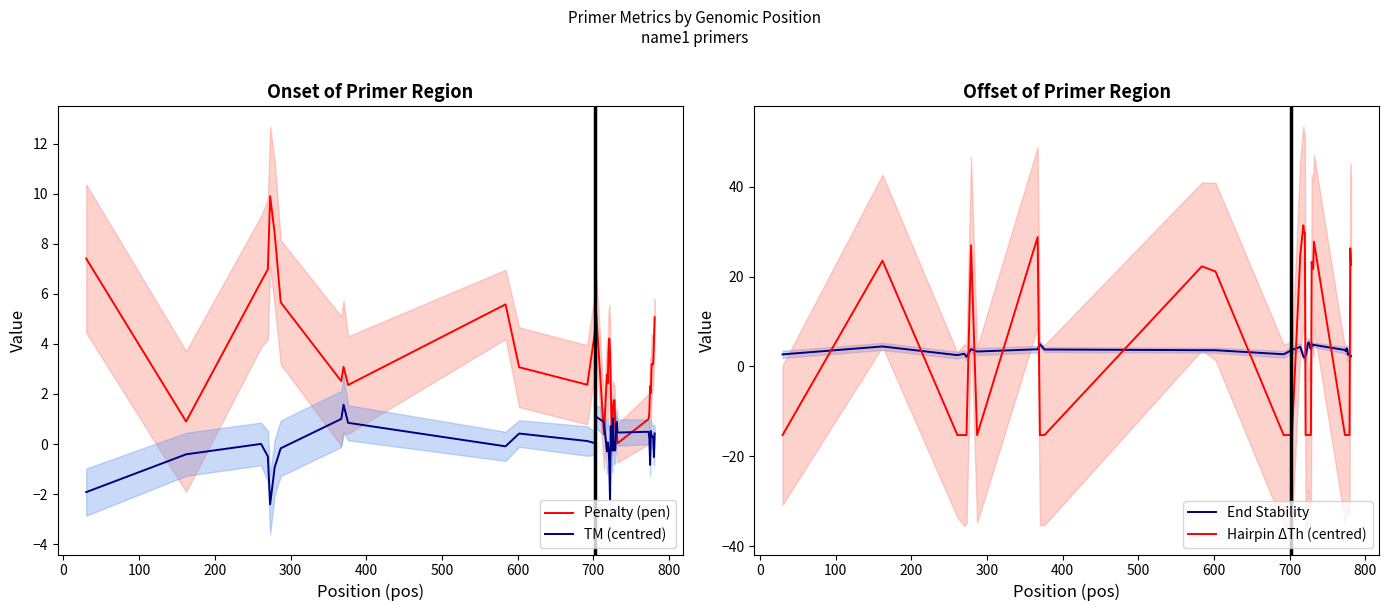

What is the minimum value for End Stability?

2.0